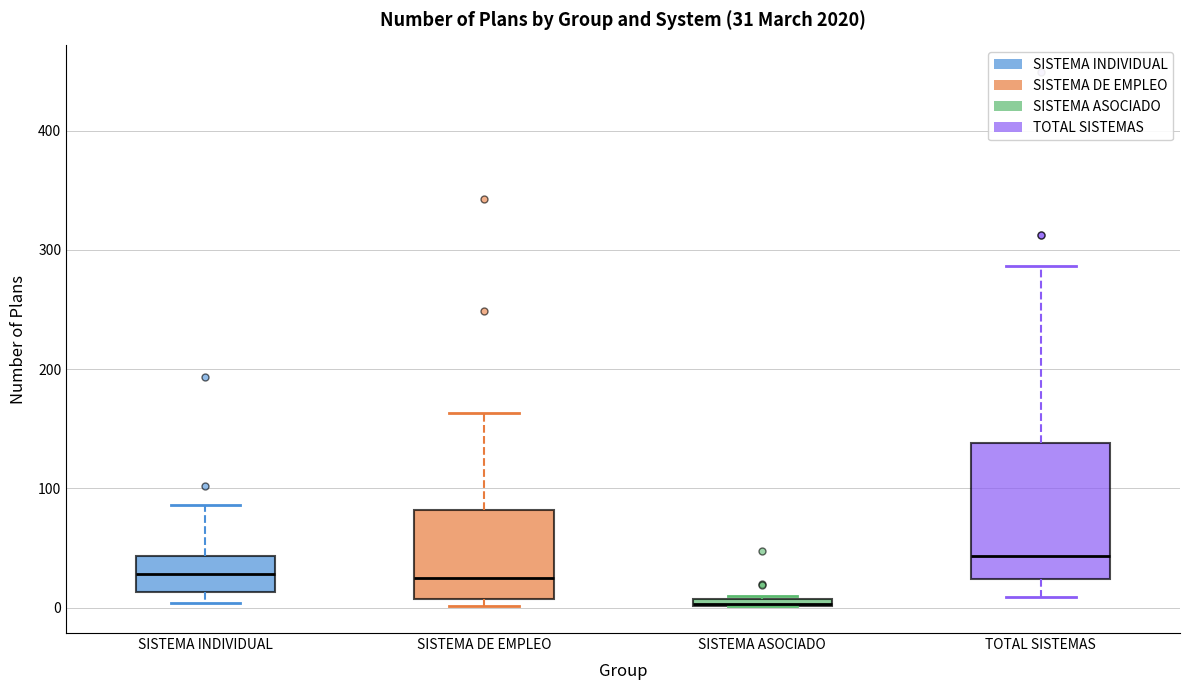

Which box has the lowest median line?

SISTEMA ASOCIADO